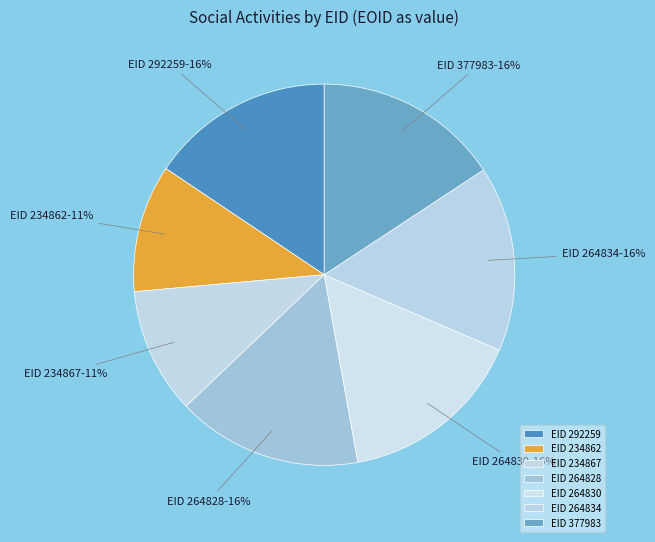

To the nearest percent, what is the average slice percentage?

14%